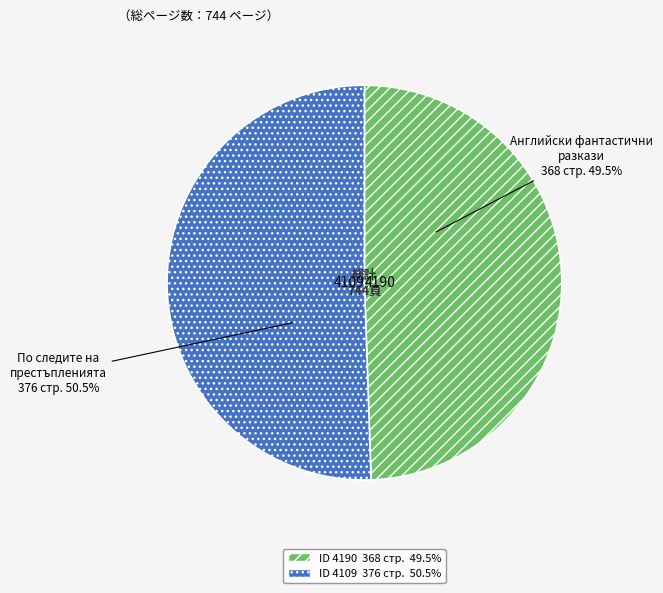

To the nearest percent, what portion does 4190 represent?

49%